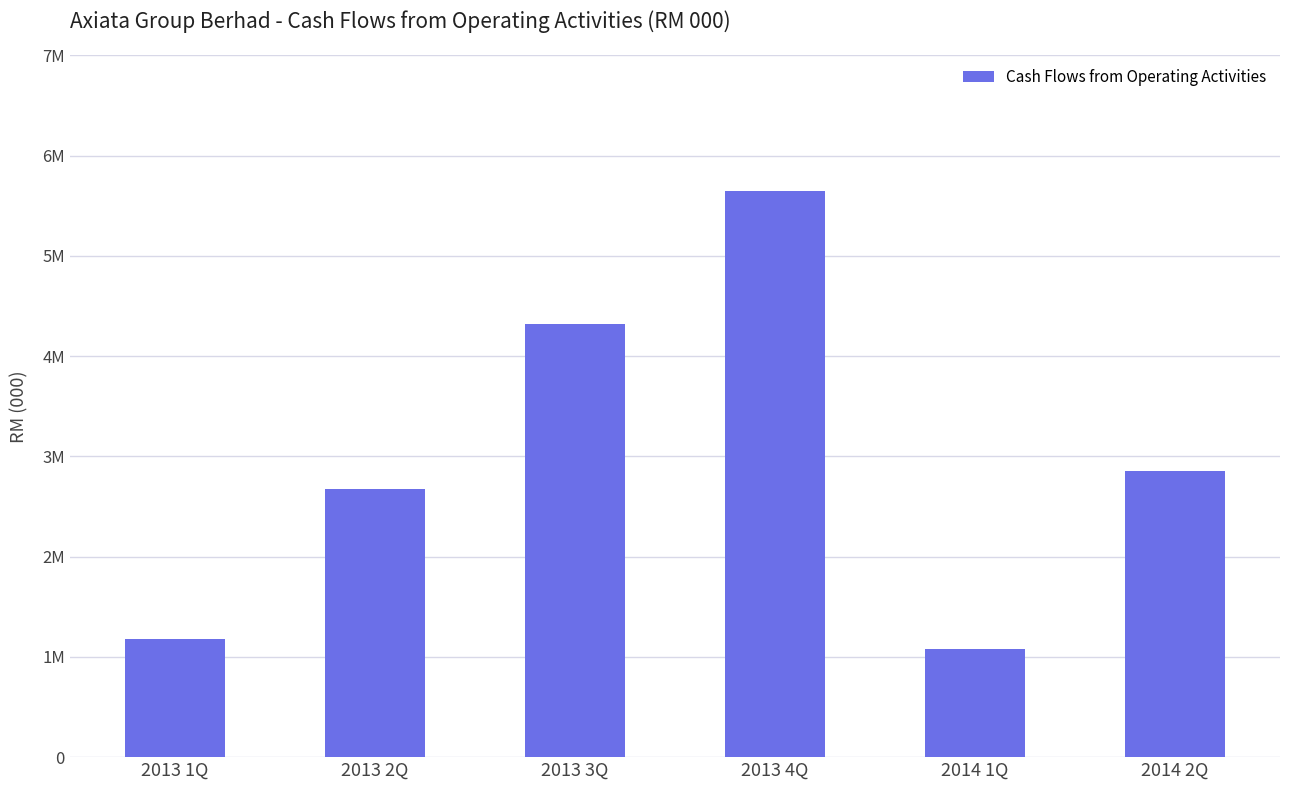

Reading left to right, what are all the values shown in this chart?

1183454	2670011	4318220	5648243	1075678	2858731